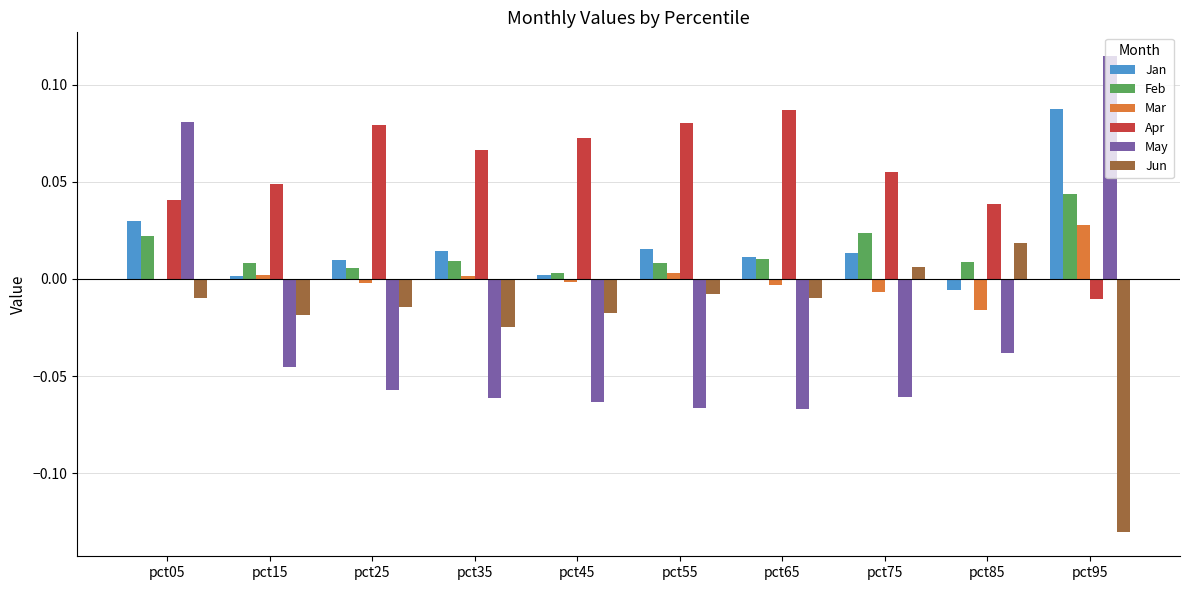

Are the bars grouped side by side (vs. stacked)?

Yes